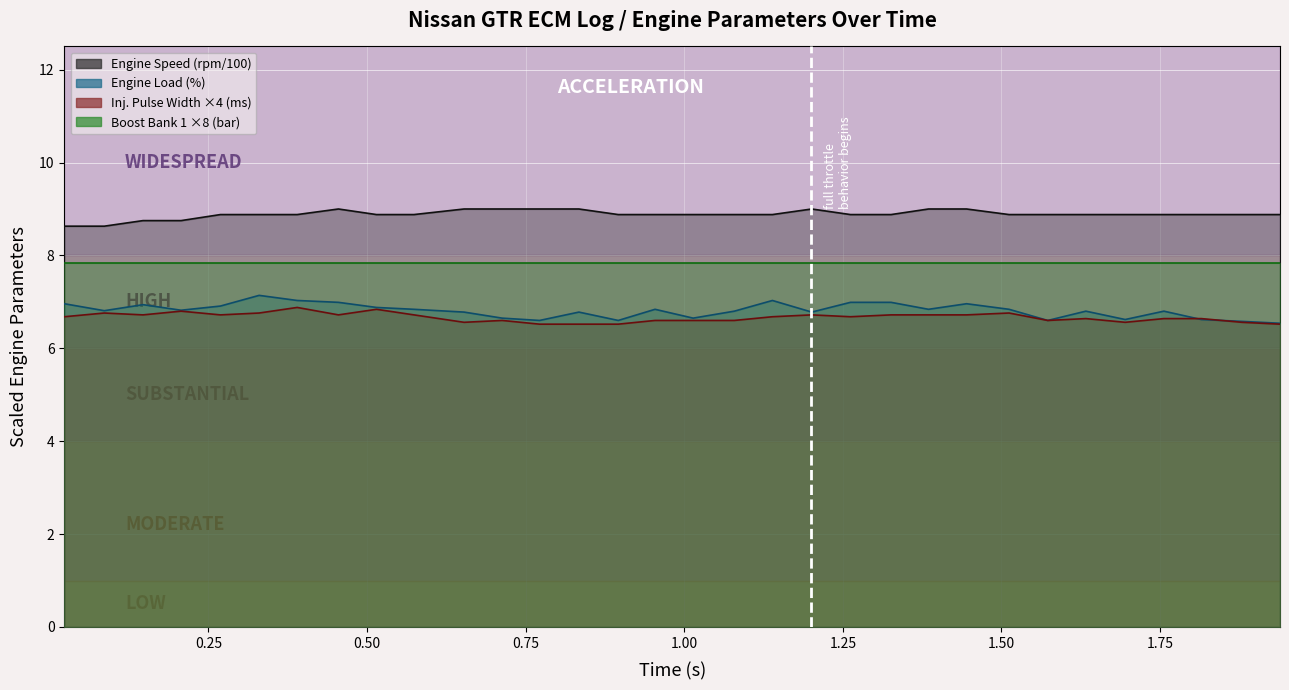

The value of Engine Speed (rpm) at 0.50 is 8.8. True or false?

True